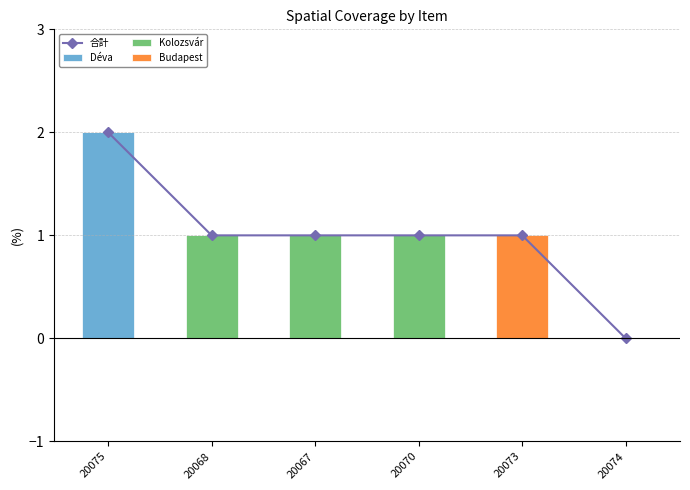

Reading left to right, what are all the values shown in this chart?

合計: 20075=2	20068=1	20067=1	20070=1	20073=1	20074=0
Déva: 20075=2	20068=0	20067=0	20070=0	20073=0	20074=0
Kolozsvár: 20075=0	20068=1	20067=1	20070=1	20073=0	20074=0
Budapest: 20075=0	20068=0	20067=0	20070=0	20073=1	20074=0